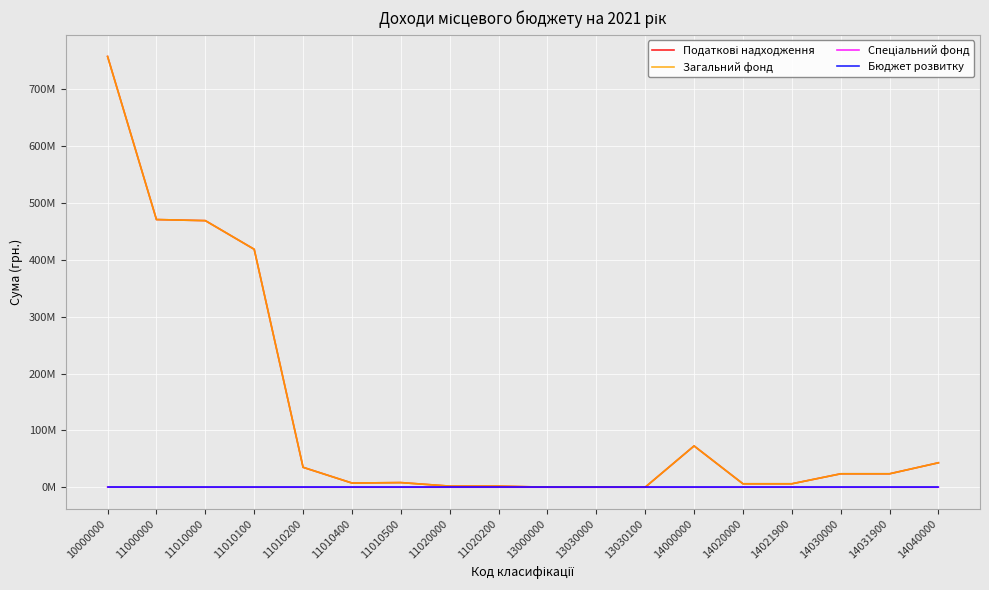

Reading left to right, what are all the values shown in this chart?

Податкові надходження: 10000000=757880000	11000000=470900000	11010000=469000000	11010100=418600000	11010200=35000000	11010400=7300000	11010500=8100000	11020000=1900000	11020200=1900000	13000000=20000	13030000=20000	13030100=20000	14000000=72600000	14020000=6000000	14021900=6000000	14030000=23600000	14031900=23600000	14040000=43000000
Загальний фонд: 10000000=757690000	11000000=470900000	11010000=469000000	11010100=418600000	11010200=35000000	11010400=7300000	11010500=8100000	11020000=1900000	11020200=1900000	13000000=20000	13030000=20000	13030100=20000	14000000=72600000	14020000=6000000	14021900=6000000	14030000=23600000	14031900=23600000	14040000=43000000
Спеціальний фонд: 10000000=190000	11000000=0	11010000=0	11010100=0	11010200=0	11010400=0	11010500=0	11020000=0	11020200=0	13000000=0	13030000=0	13030100=0	14000000=0	14020000=0	14021900=0	14030000=0	14031900=0	14040000=0
Бюджет розвитку: 10000000=0	11000000=0	11010000=0	11010100=0	11010200=0	11010400=0	11010500=0	11020000=0	11020200=0	13000000=0	13030000=0	13030100=0	14000000=0	14020000=0	14021900=0	14030000=0	14031900=0	14040000=0